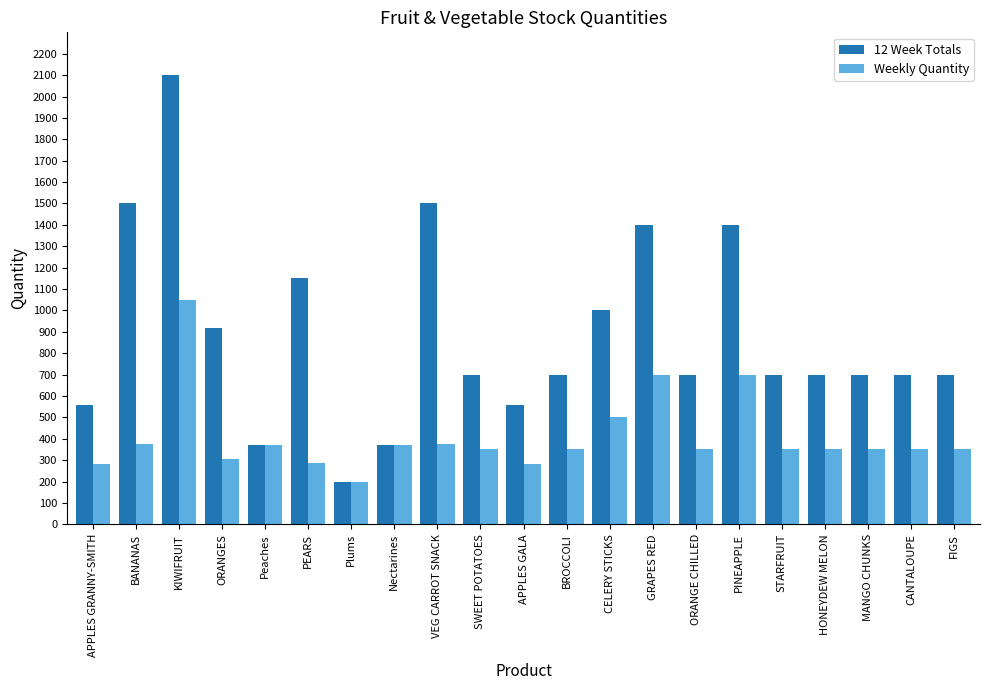

The Weekly Quantity series shows 350 at CANTALOUPE. True or false?

True